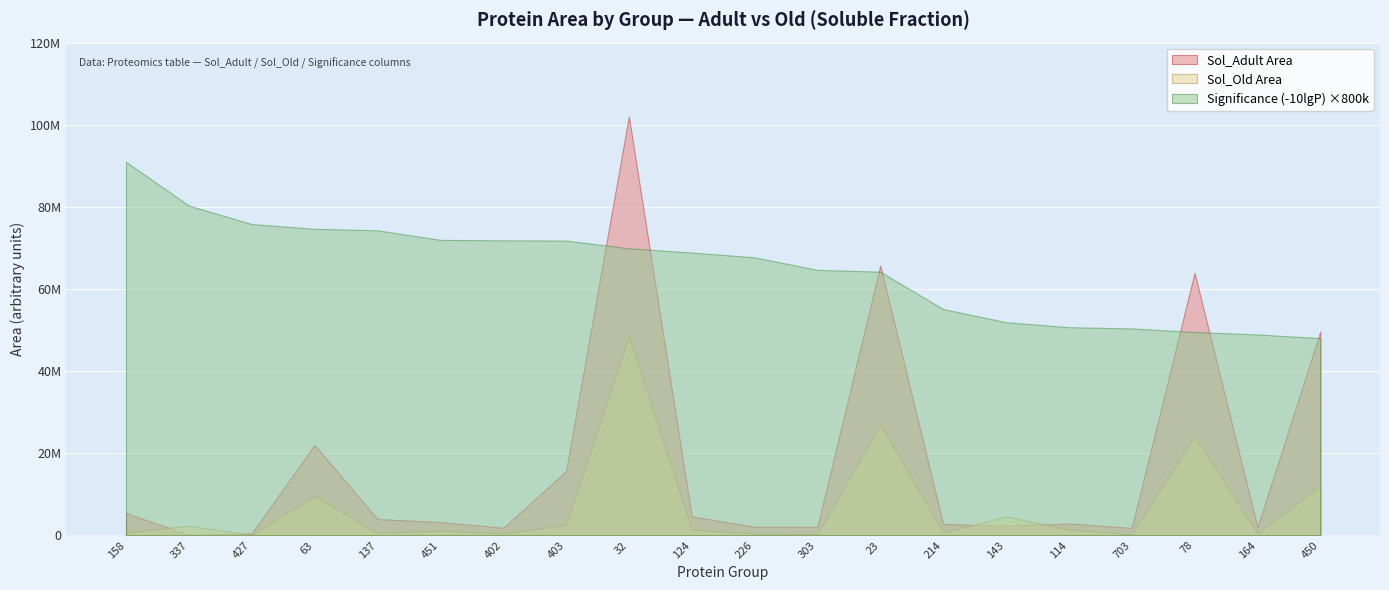

At which label is Significance (-10lgP) closest to 86?

124